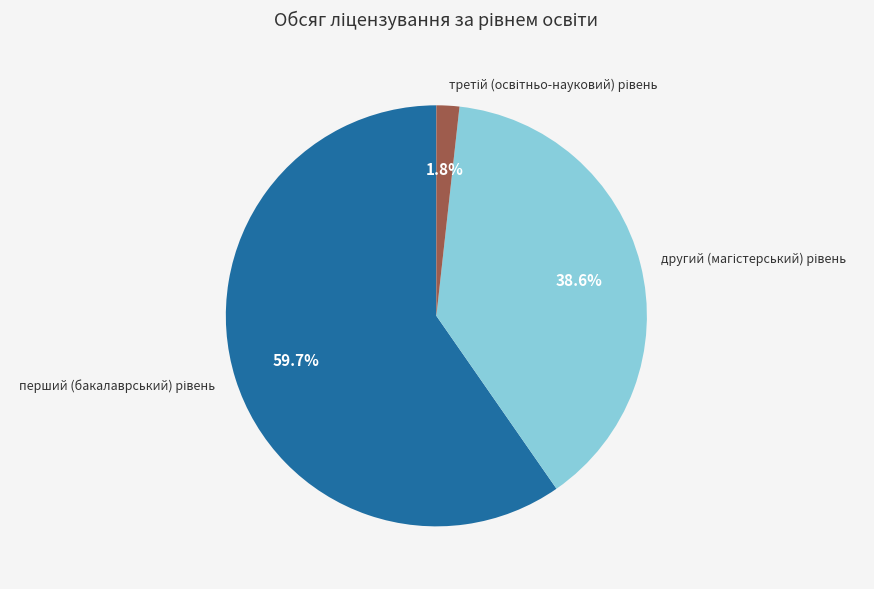

How many slices are in this pie chart?

3